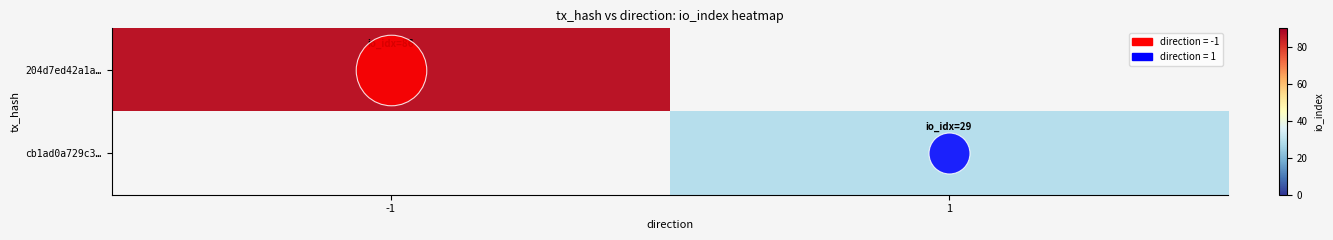

What is the total value across all series at -1?

86